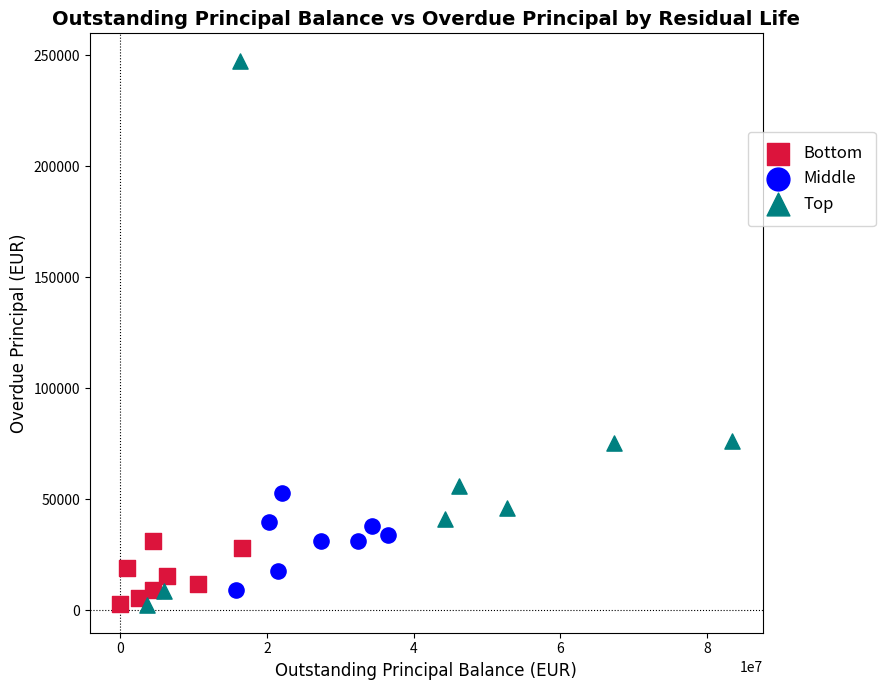

Which series has the widest spread of Y values?

Top